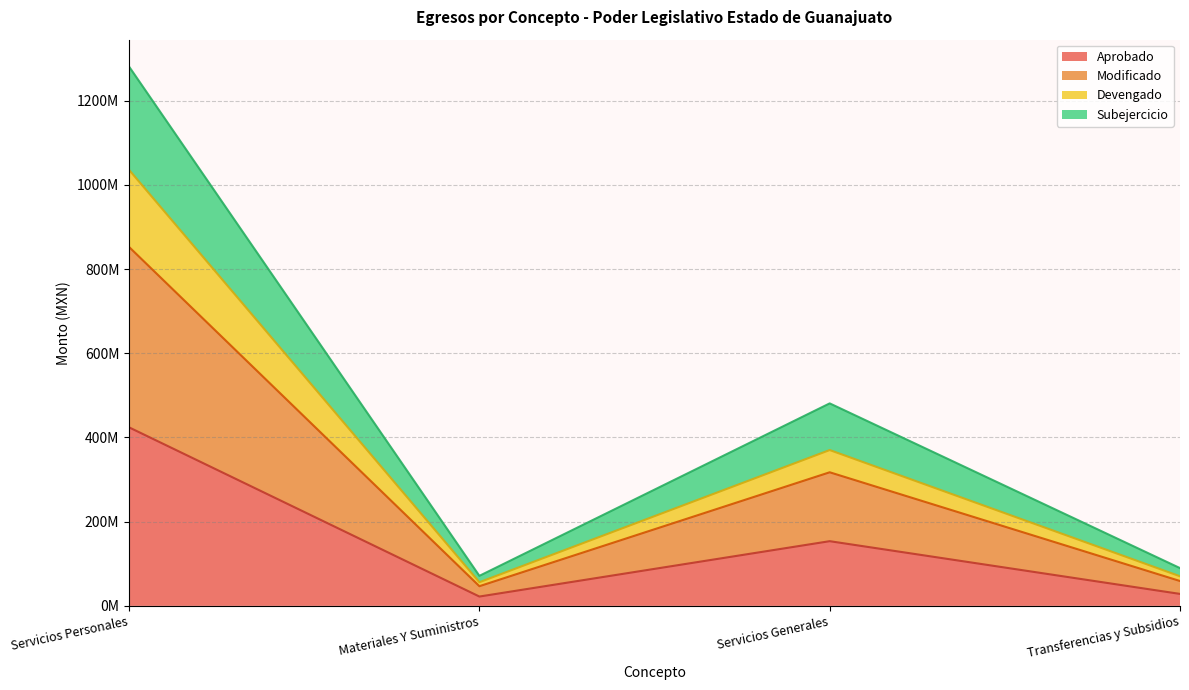

How many series are shown in this chart?

4